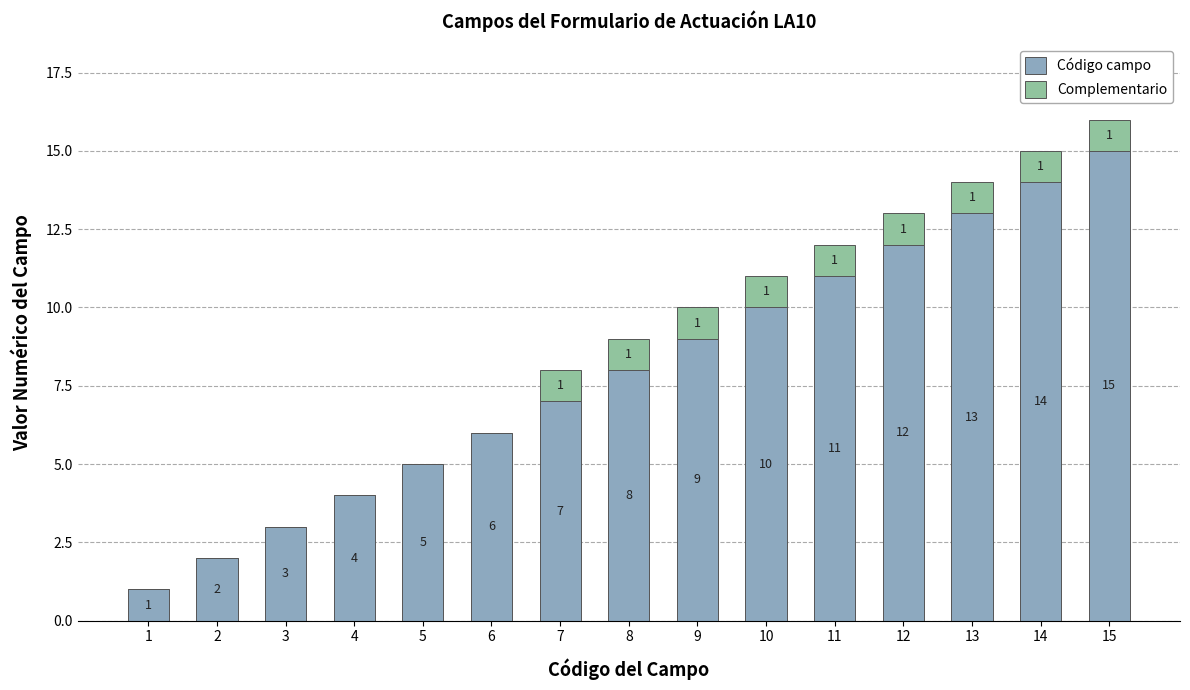

What are all the series names shown in the legend?

Código campo, Complementario